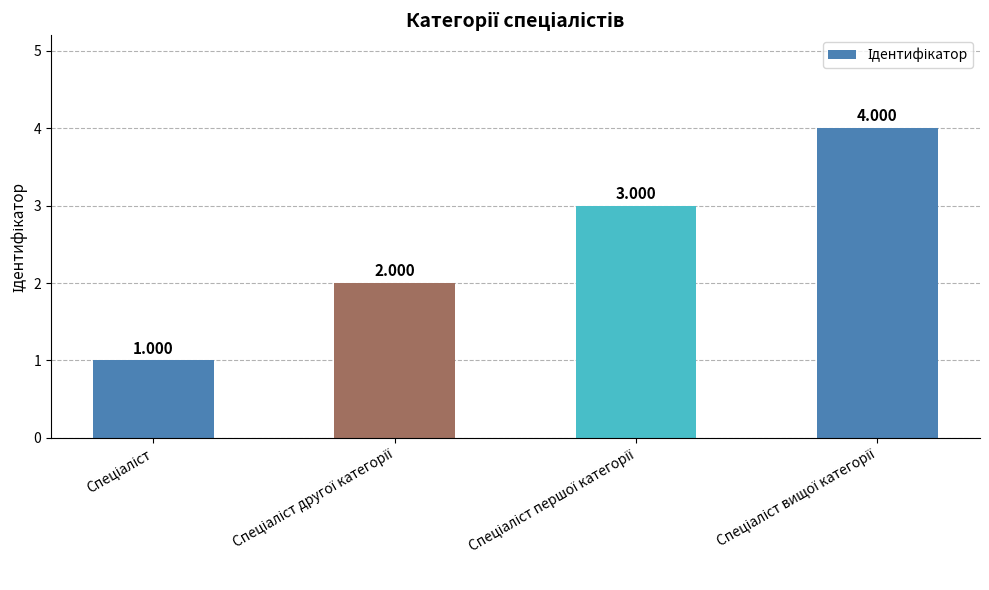

The value at Спеціаліст is 1. True or false?

True